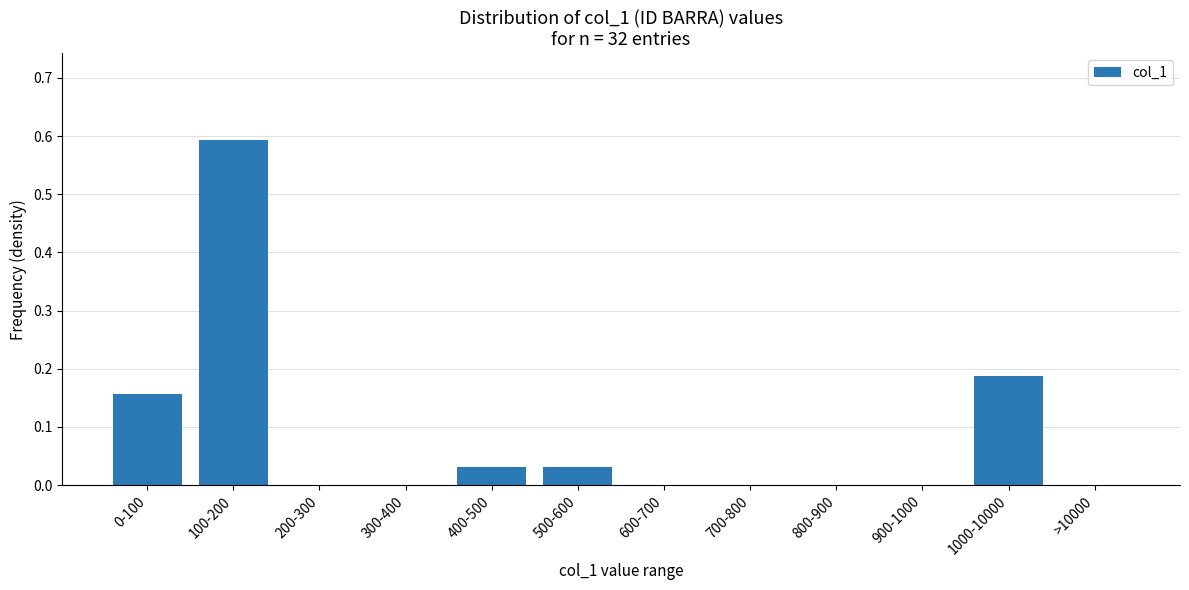

The value at 700-800 is 0.4. True or false?

False